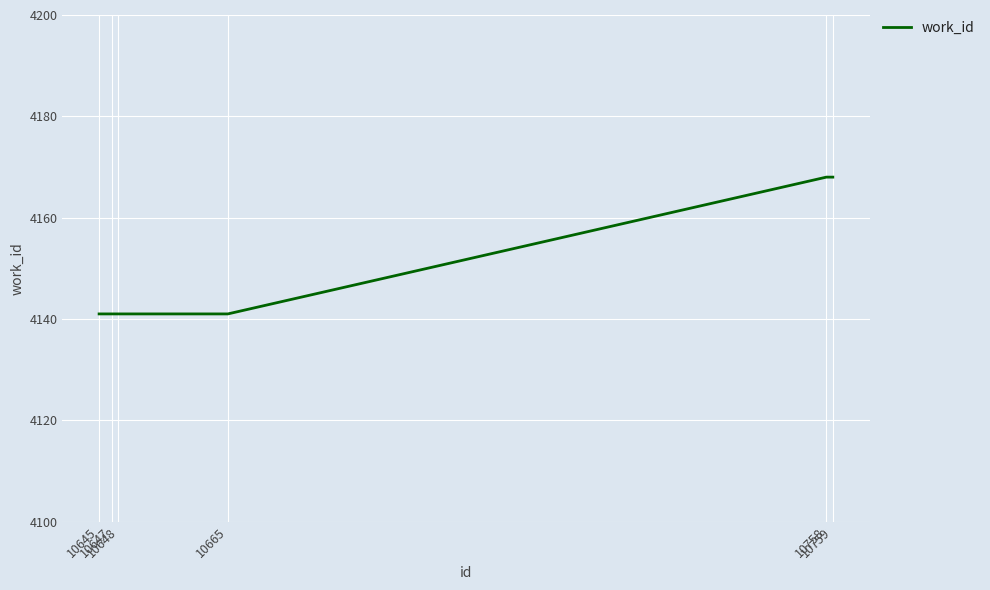

Reading left to right, extract all data points from this chart.

10645=4141	10647=4141	10648=4141	10665=4141	10758=4168	10759=4168